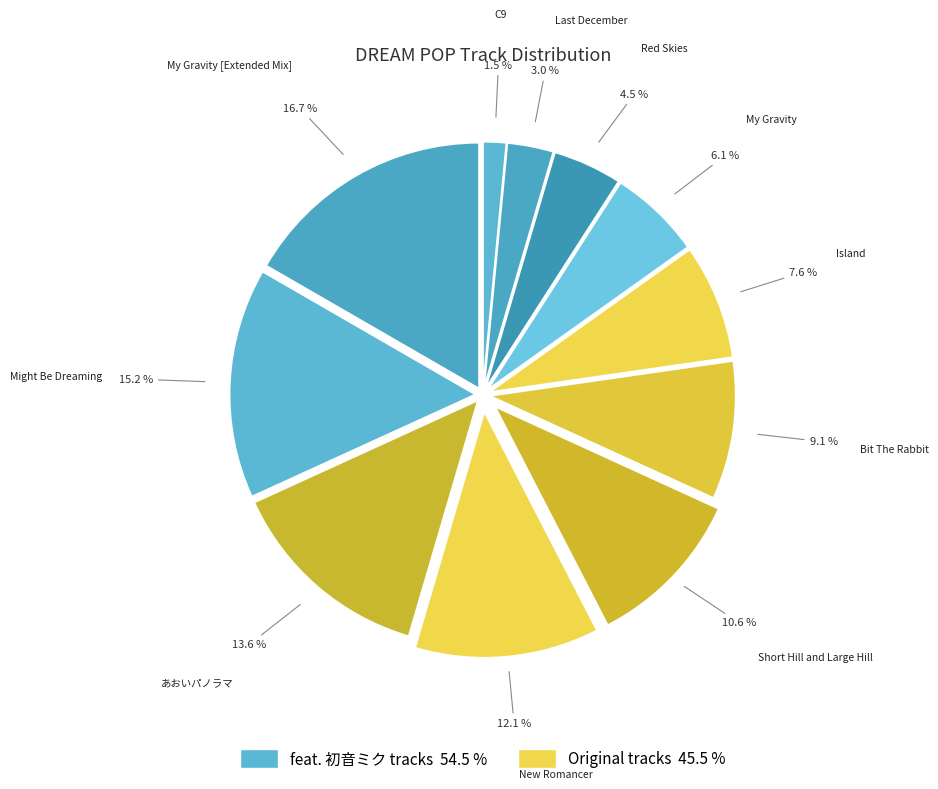

Count the number of slices in the pie.

11